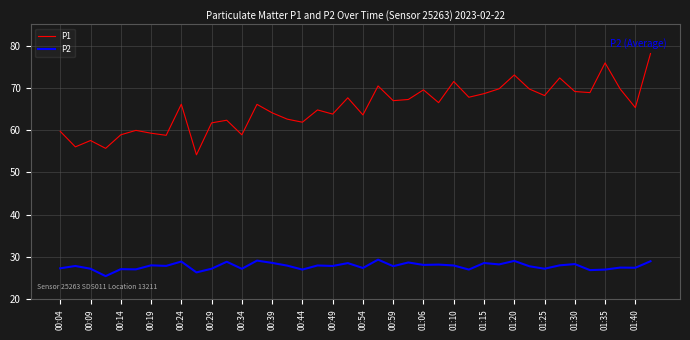

What is the maximum value shown in the chart?

78.1